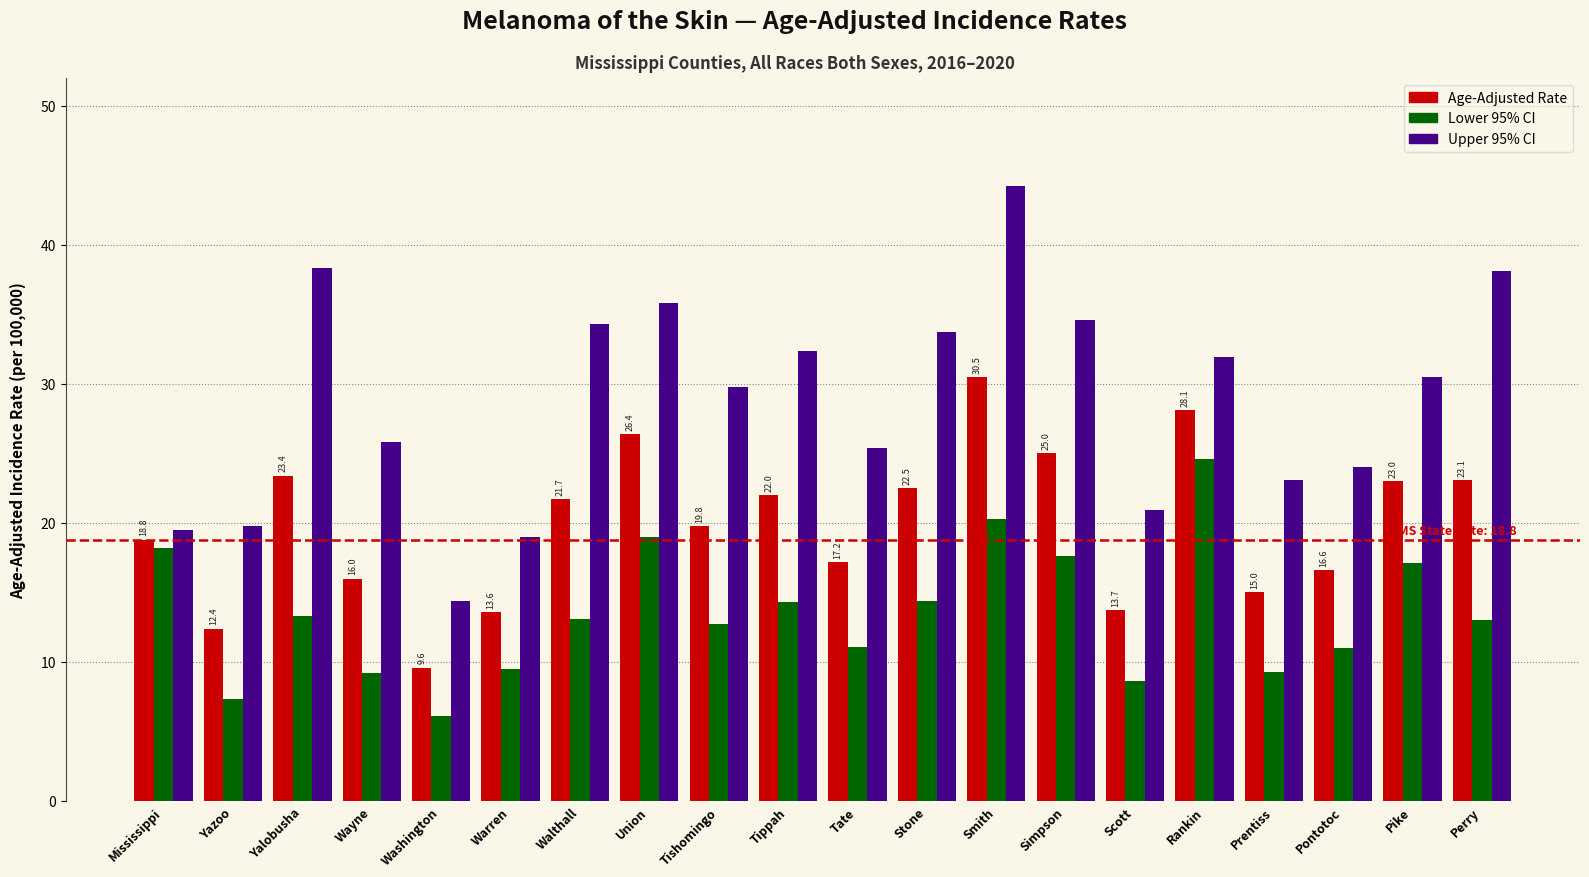

Is the value of Upper 95% CI at Tippah greater than the value of Lower 95% CI at Washington?

Yes